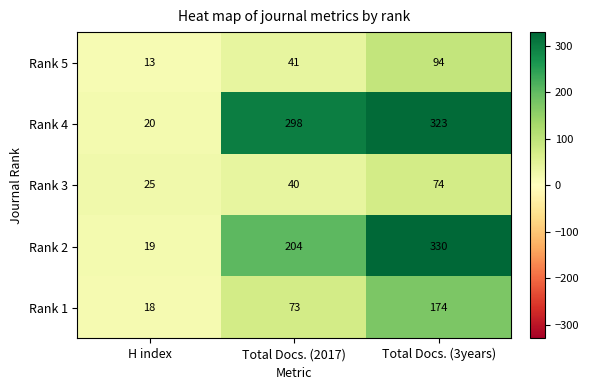

True or false: Rank 3 has a value of 16 at H index.

False